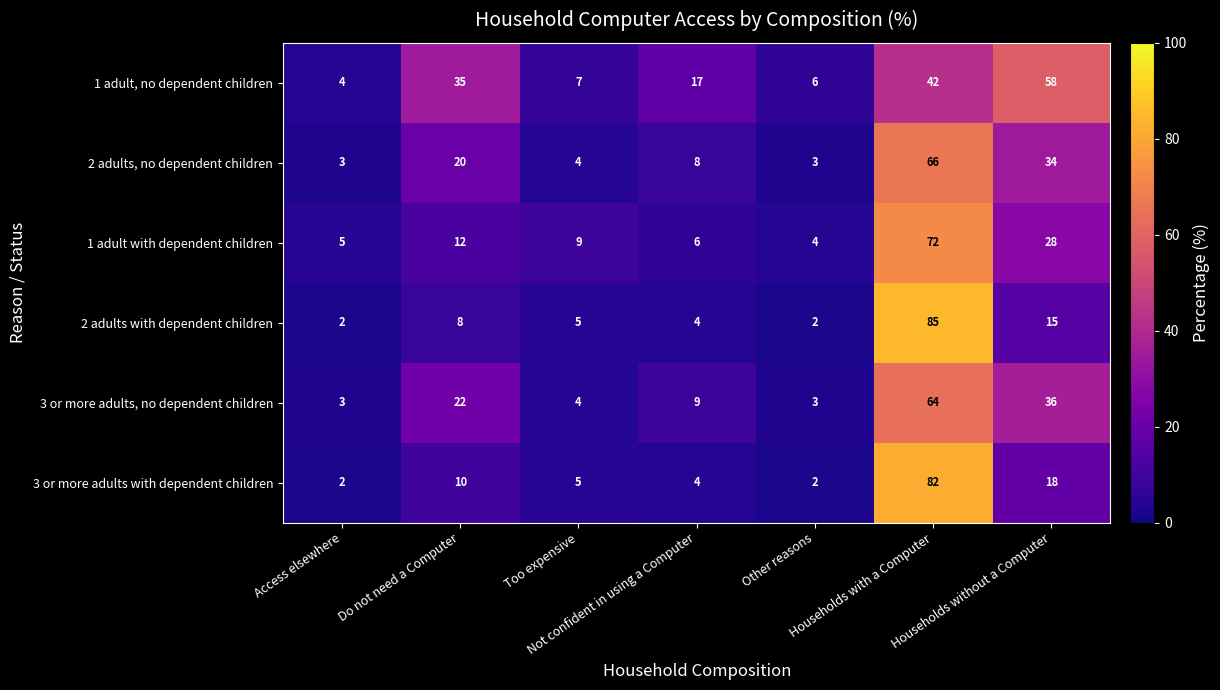

At how many categories does at least one series exceed 12?

4